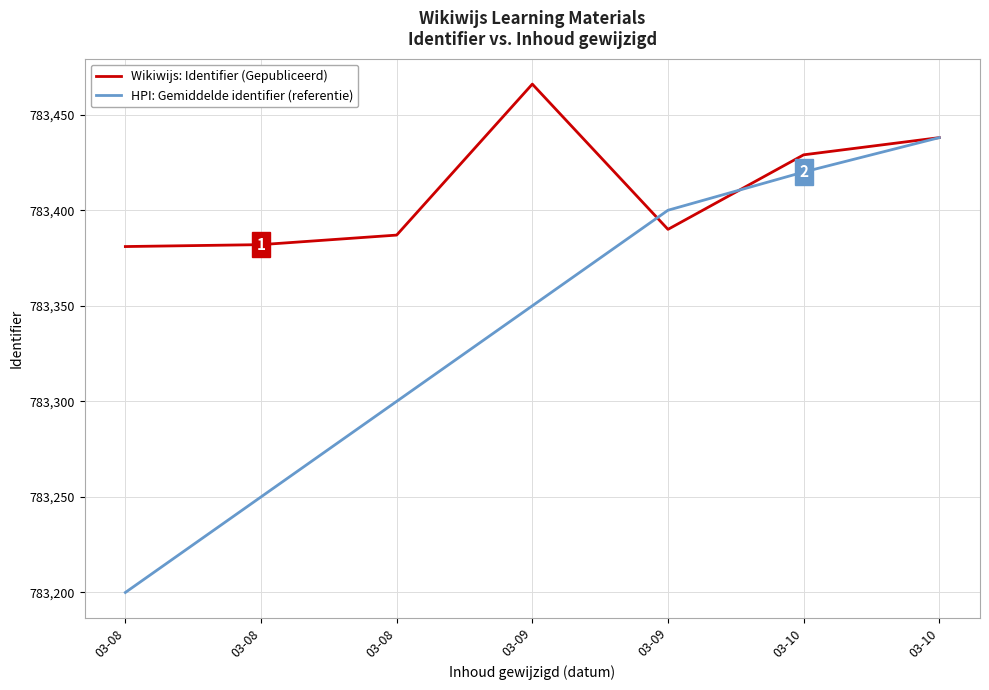

What are all the series names shown in the legend?

Wikiwijs: Identifier (Gepubliceerd), HPI: Gemiddelde identifier (referentie)